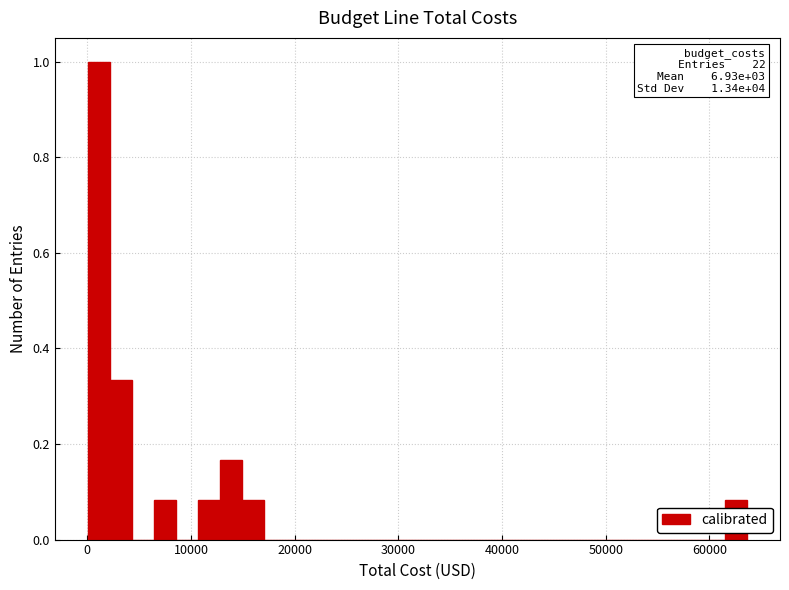

Read against the x-axis, roughly where is the centre of the tallest bar?

1000